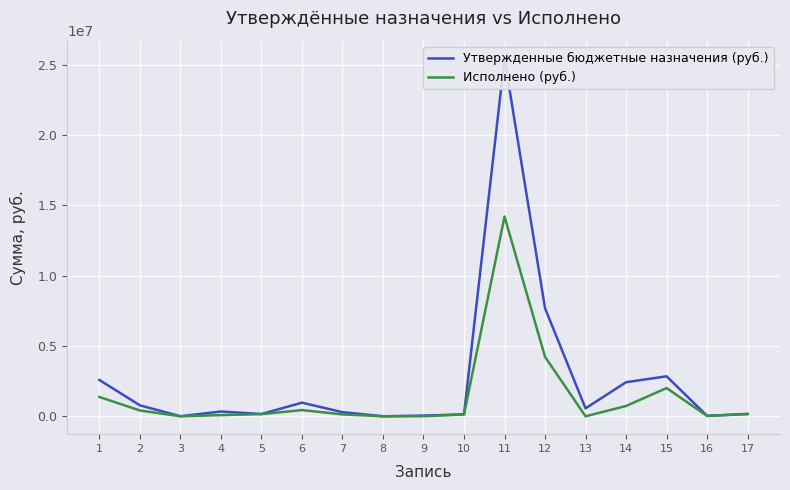

How many categories are shown in the chart?

17